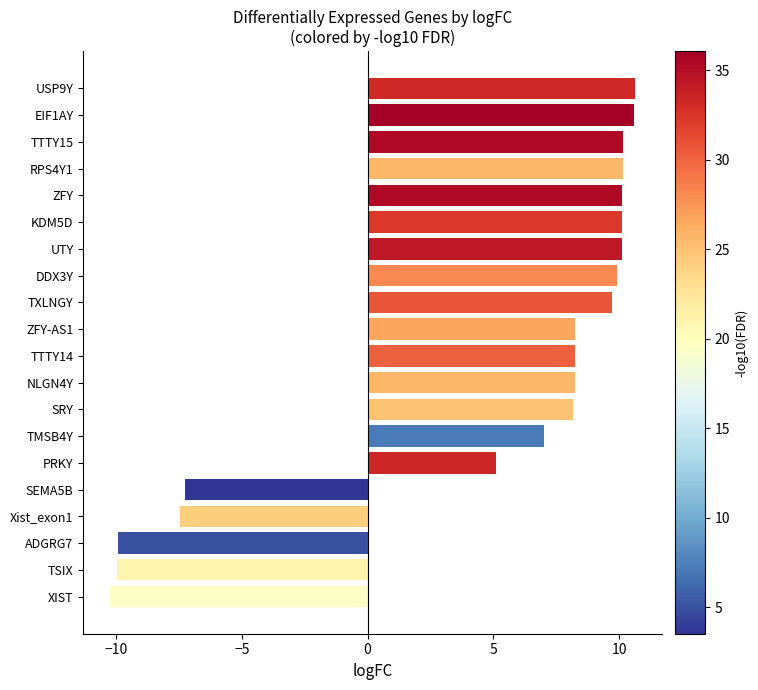

How many categories are shown in the chart?

20